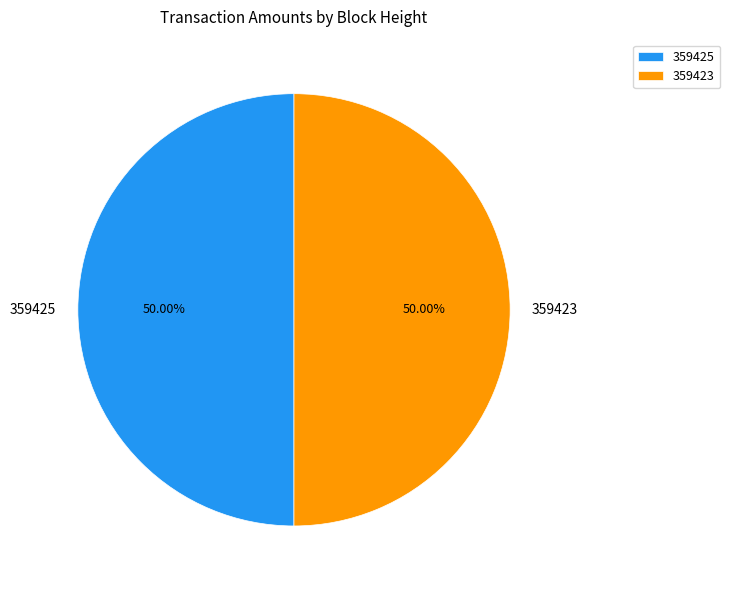

Combined, what portion of the pie is 359425 and 359423?

100.0%